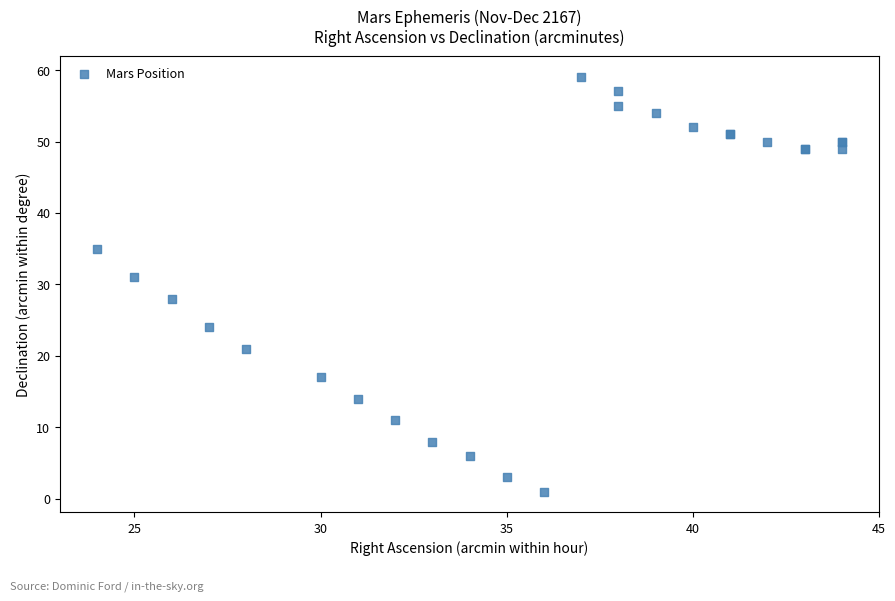

What Y value in the scatter plot is closest to 30?

31